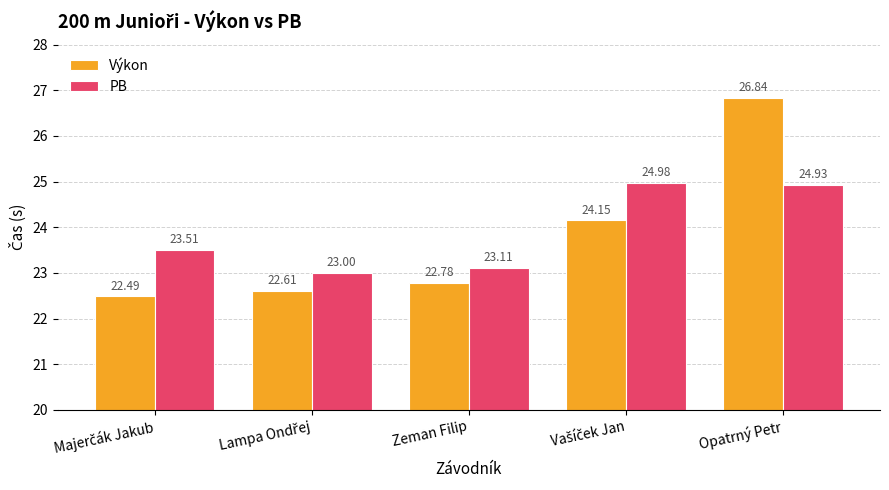

At which category is the sum across all series the highest?

Opatrný Petr